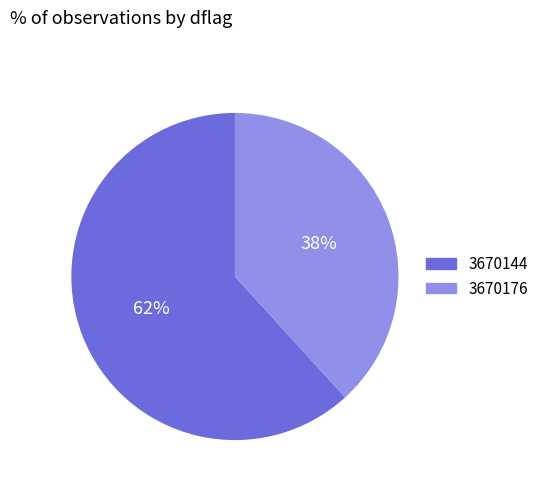

Combined, do 3670176 and 3670144 account for over 50%?

Yes